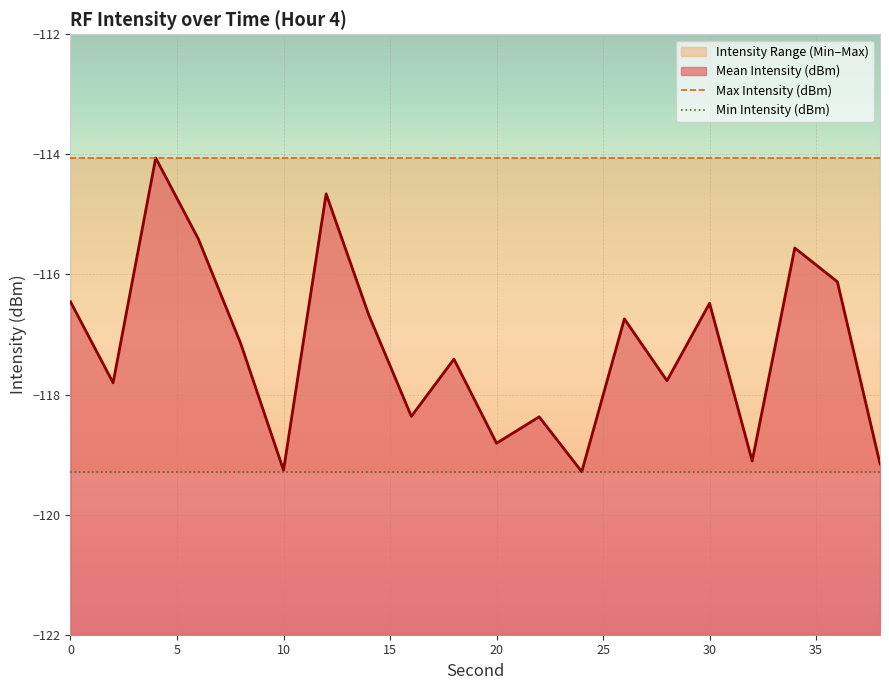

Which series has the widest spread of values?

Max Intensity (dBm)